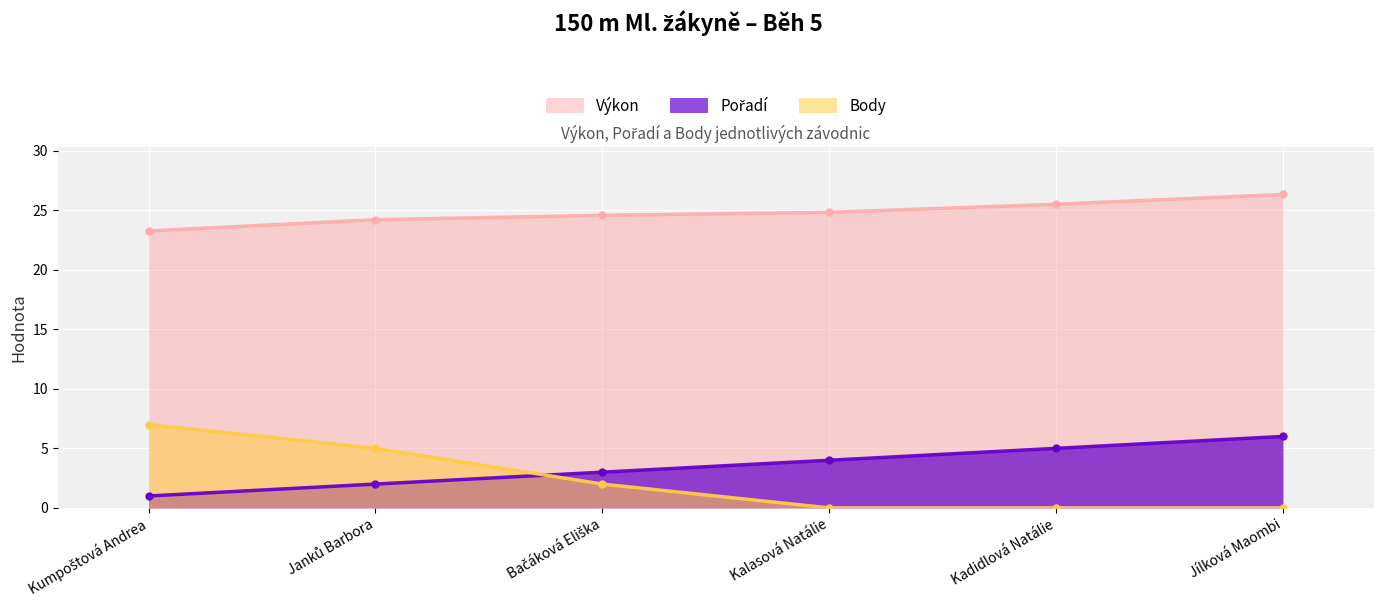

Reading right to left, transcribe all the data shown in this chart.

Pořadí: 6.0	5.0	4.0	3.0	2.0	1.0
Výkon: 26.3	25.5	24.8	24.6	24.2	23.3
Body: 0.0	0.0	0.0	2.0	5.0	7.0